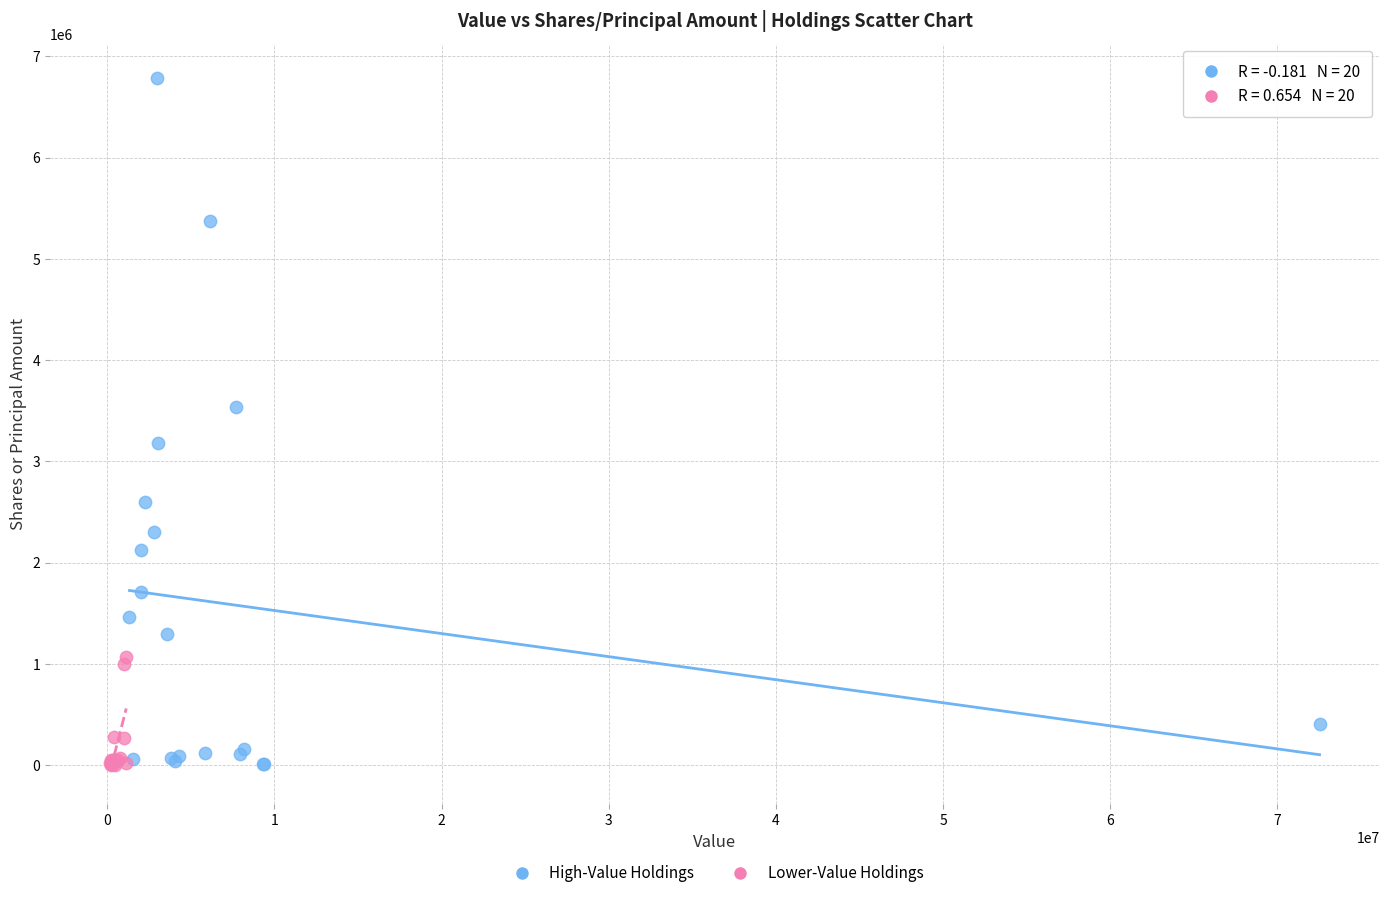

Which series has the largest Y range (max minus min)?

High-Value Holdings